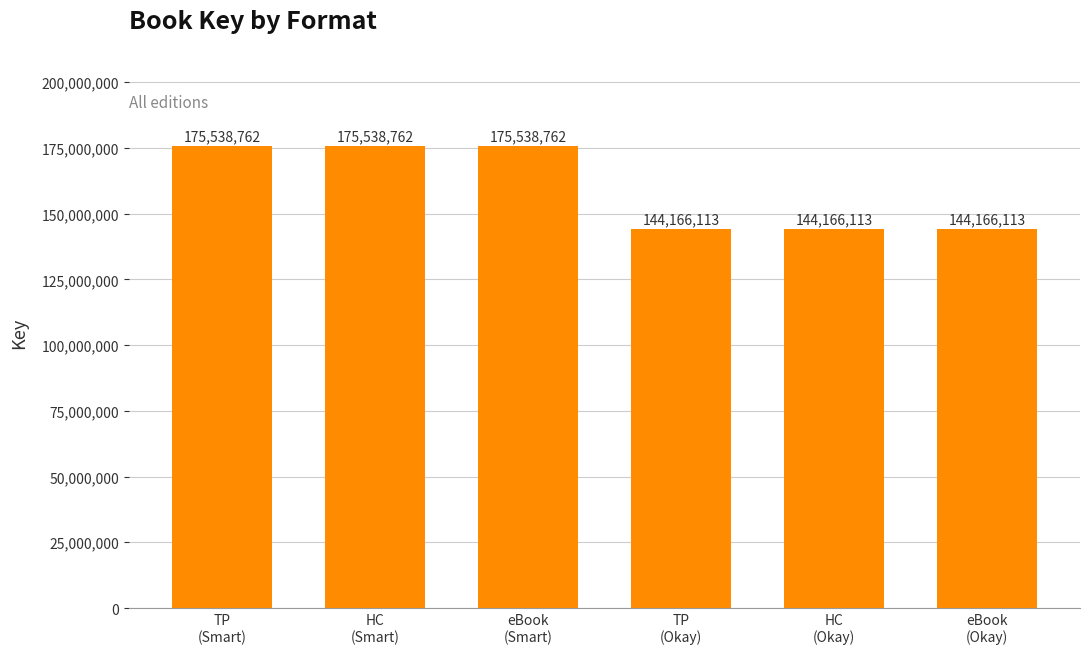

What is the change in value from HC
(Smart) to TP
(Okay)?

-31372649